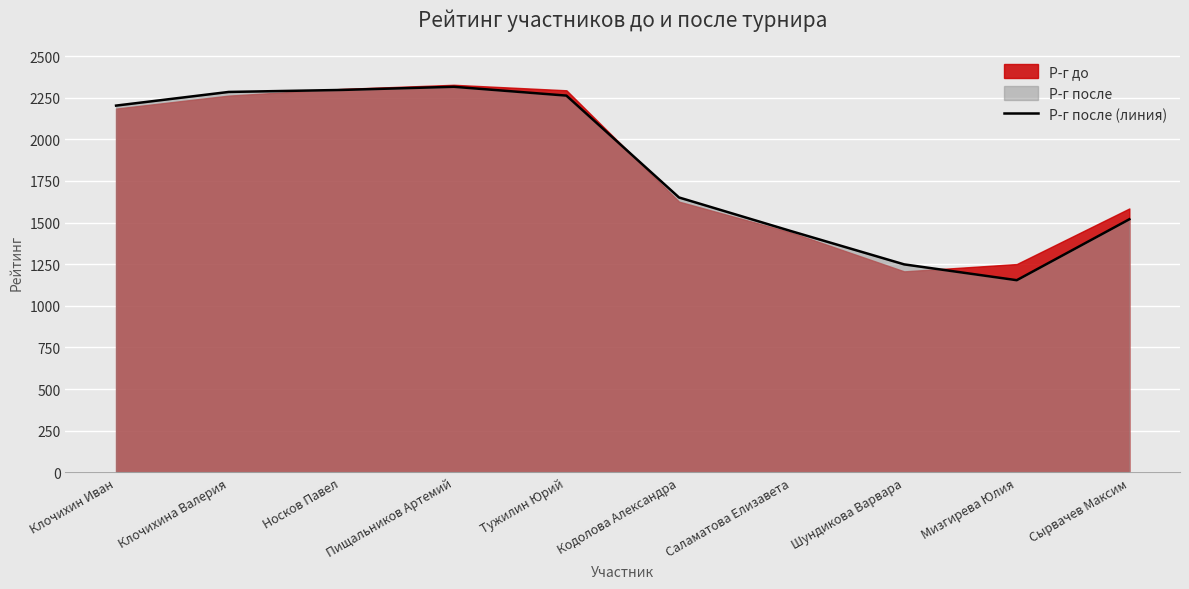

Where does the data first go above 2203?

Клочихина Валерия